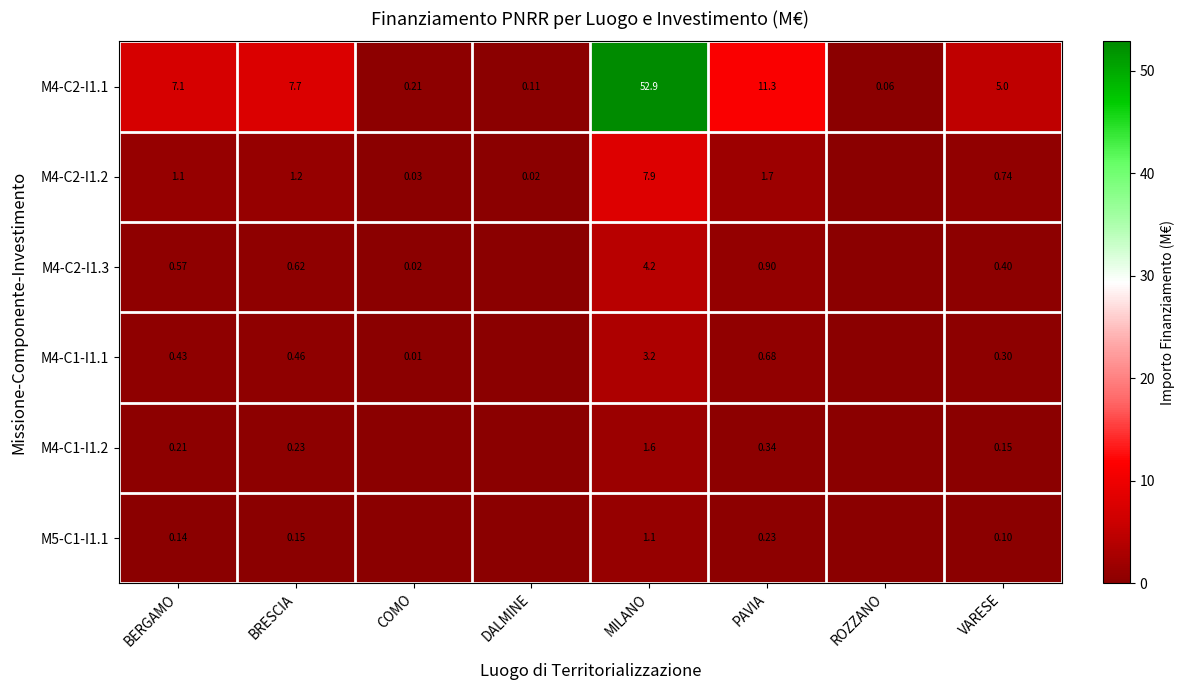

Is the value of M4-C2-I1.1 at VARESE greater than the value of M4-C2-I1.2 at MILANO?

No